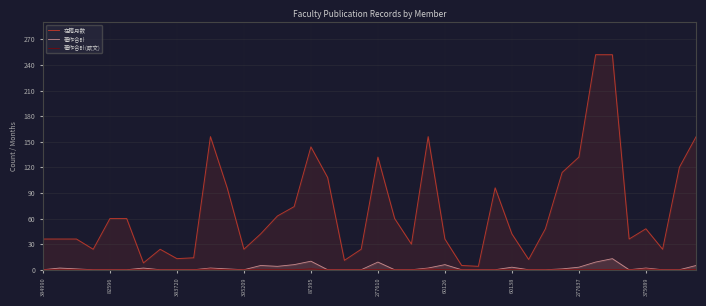

What position from the right is 21?

19